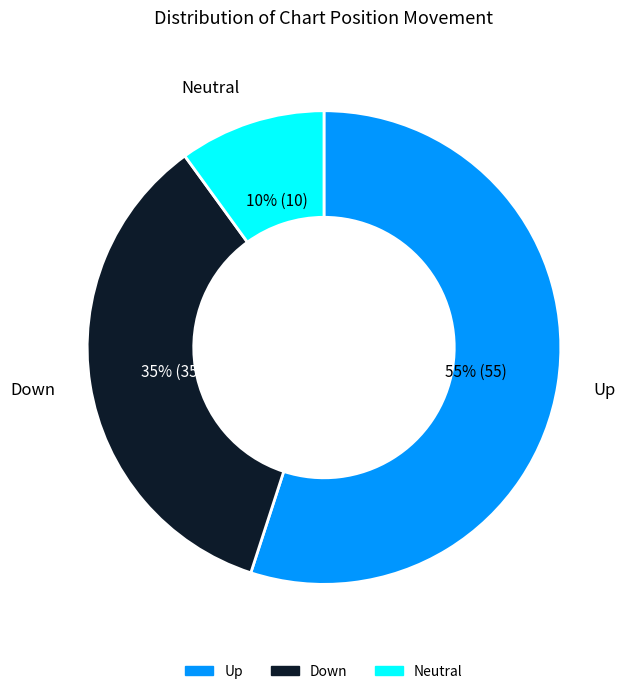

Is there any slice that represents more than half of the pie?

Yes